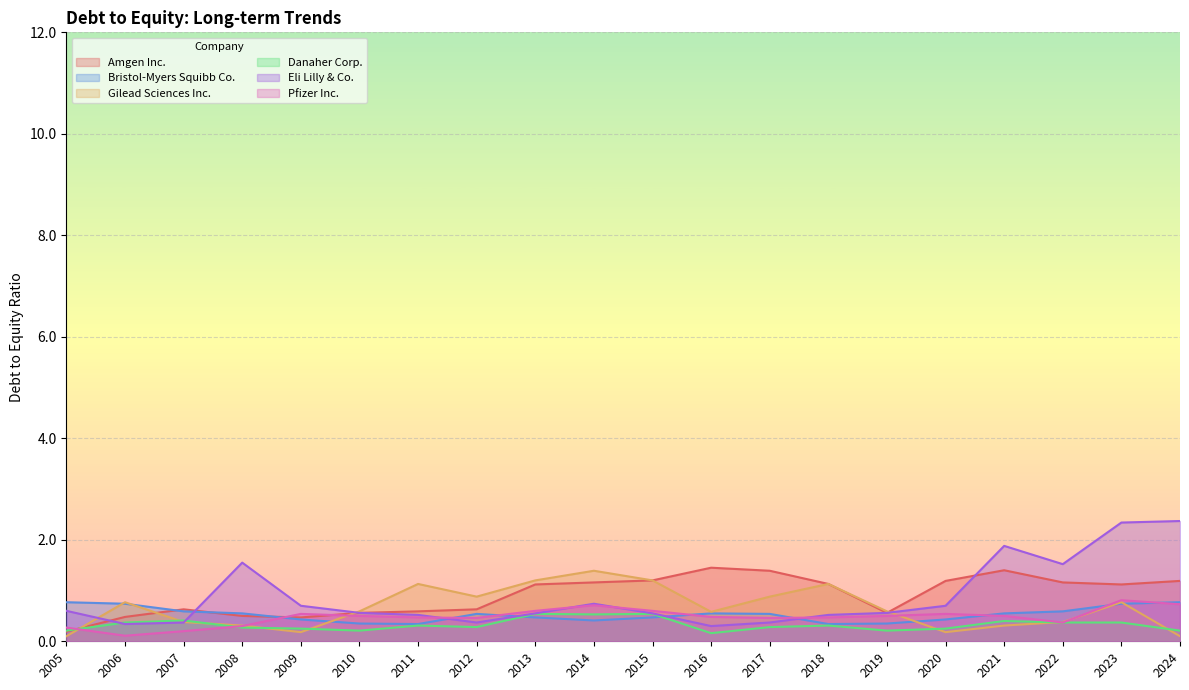

Where do Eli Lilly & Co. and Danaher Corp. first cross each other?

2005 and 2006